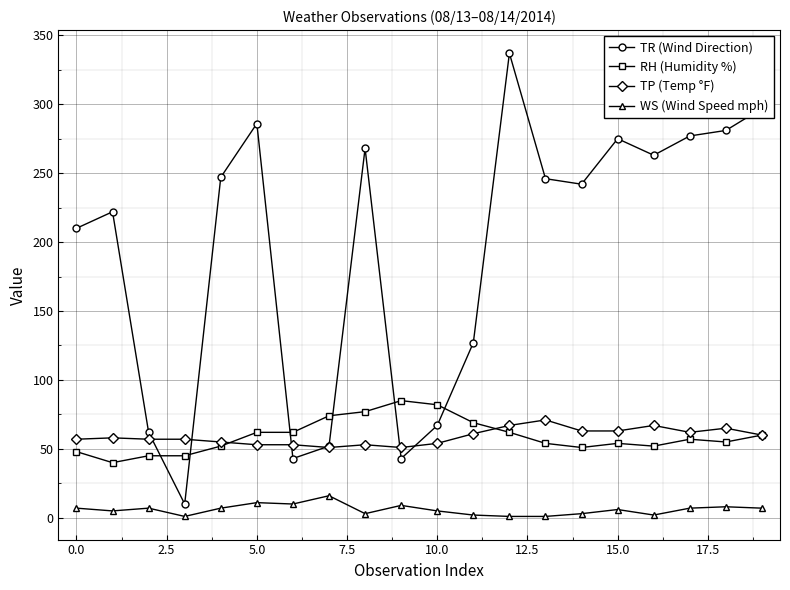

Which series has the largest total across all categories?

TR (Wind Direction)